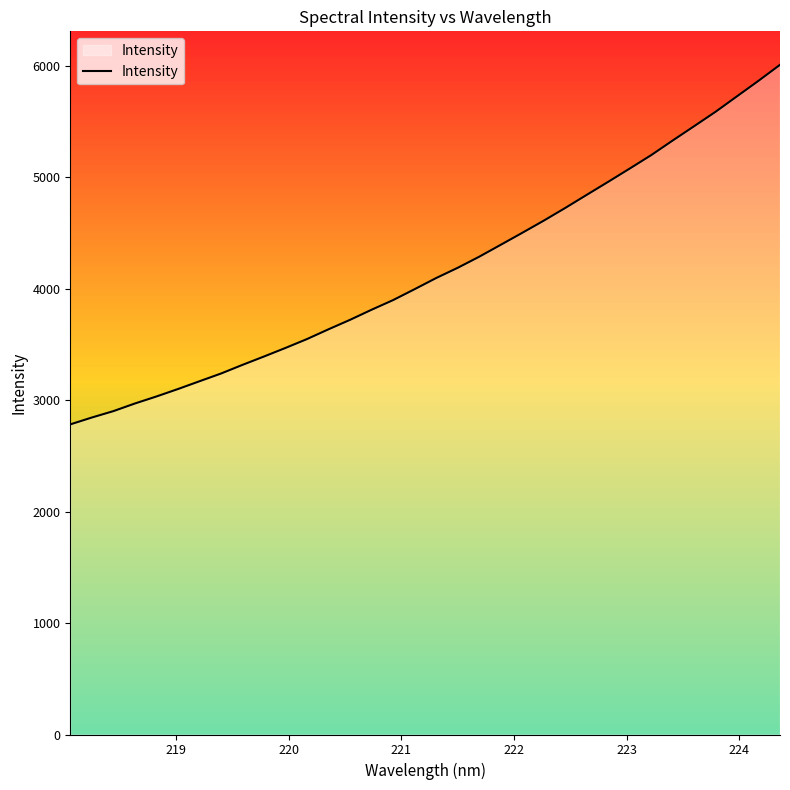

What is the difference between the maximum and minimum values?

3225.3